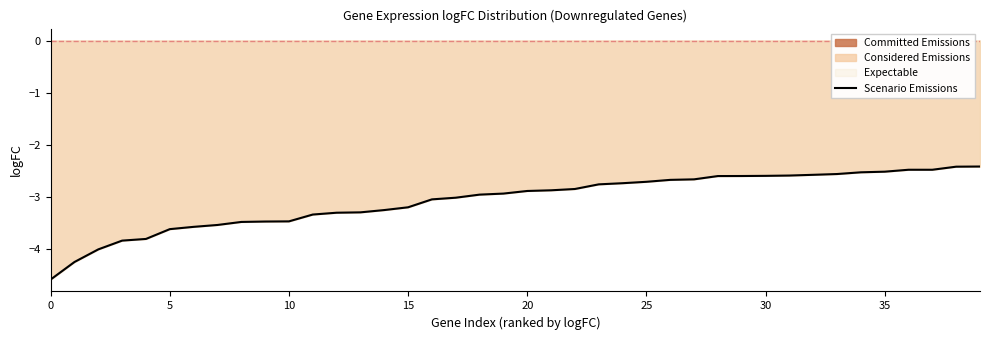

What is the value of the 29th point from the left?

-2.6